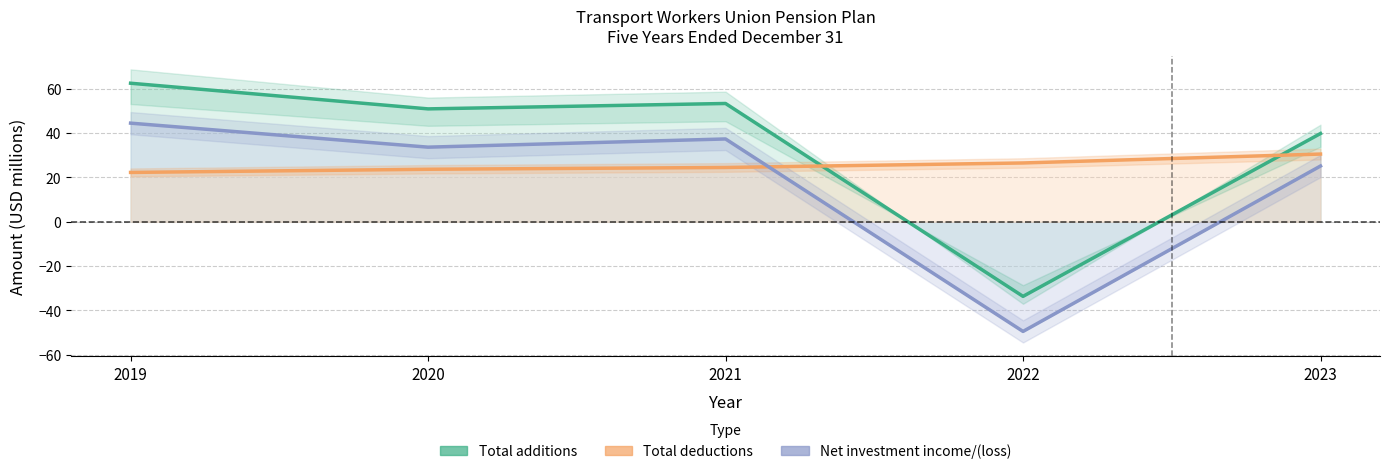

How many data points in Total deductions are less than 24?

2